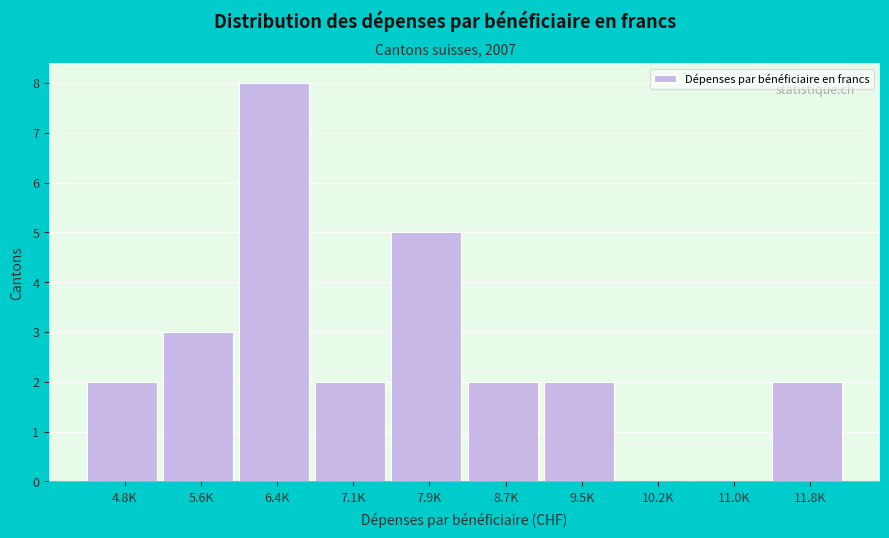

Reading right to left, what are all the values shown in this chart?

11.8K=2	11.0K=0	10.2K=0	9.5K=2	8.7K=2	7.9K=5	7.1K=2	6.4K=8	5.6K=3	4.8K=2